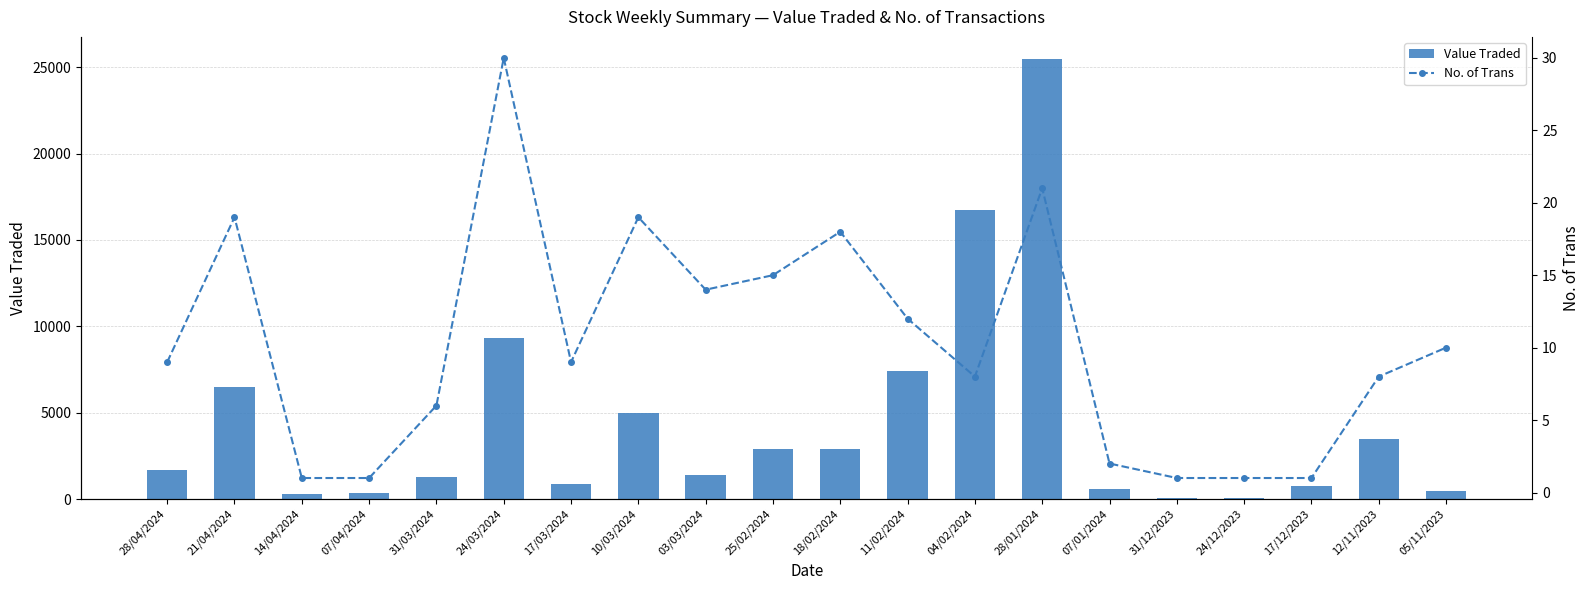

At how many categories does at least one series exceed 5156?

5